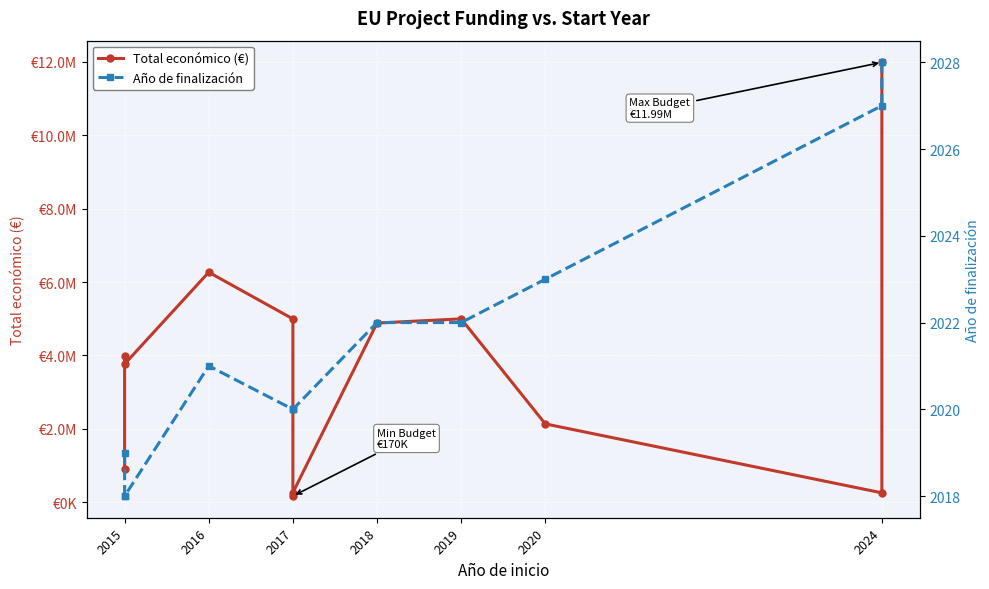

List the series in order of their peak value, lowest first.

Año de finalización, Total económico (€)